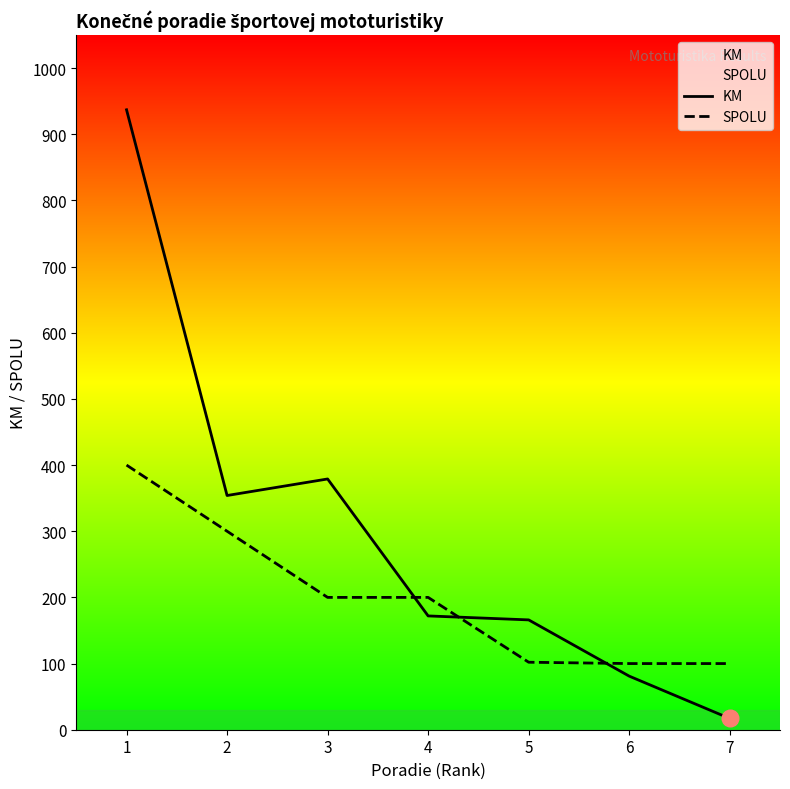

Rank the categories by SPOLU value from lowest to highest.

6, 7, 5, 3, 4, 2, 1